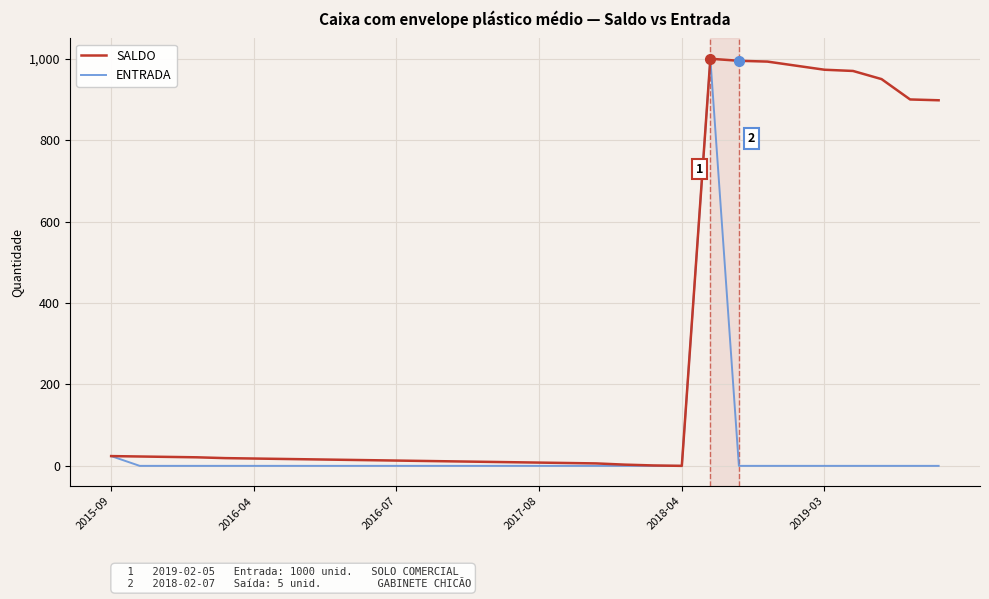

What is the maximum value shown in the chart?

1000